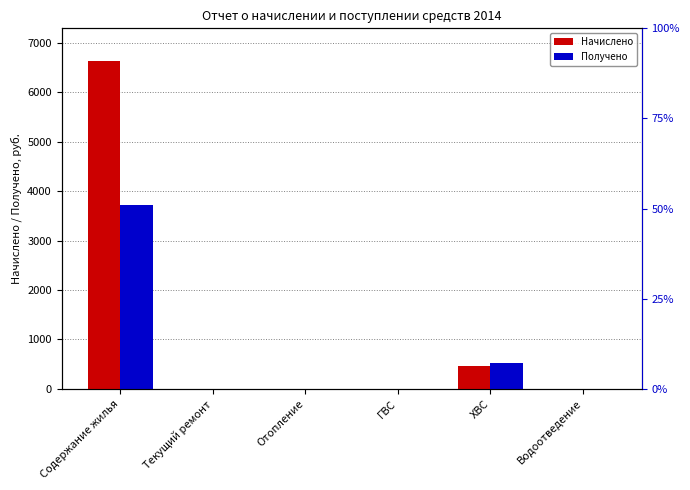

The value of Начислено at Отопление is 0.0. True or false?

True